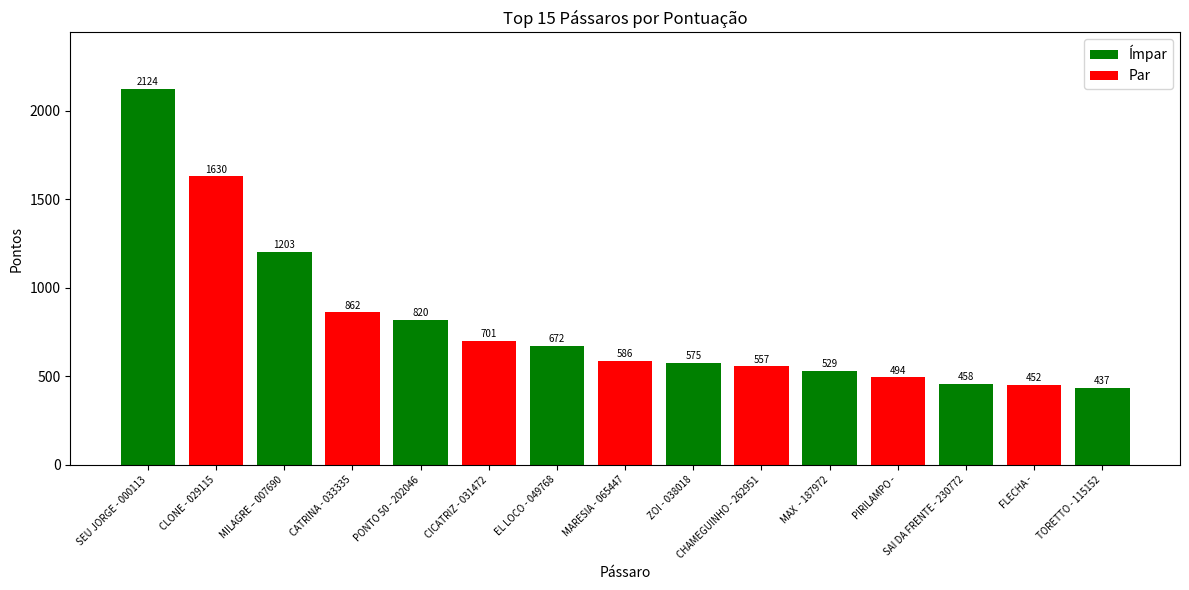

At which category does the chart reach its peak across all series?

SEU JORGE - 000113